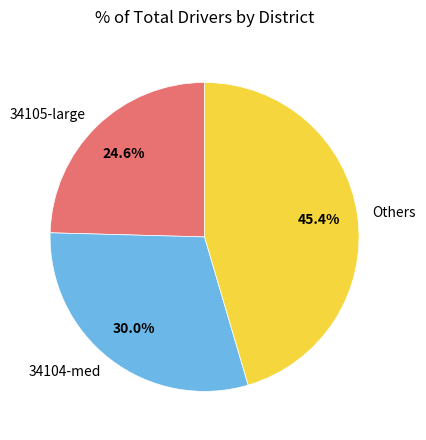

Approximately how many times larger is the value at 34104-med compared to 34105-large?

1.2